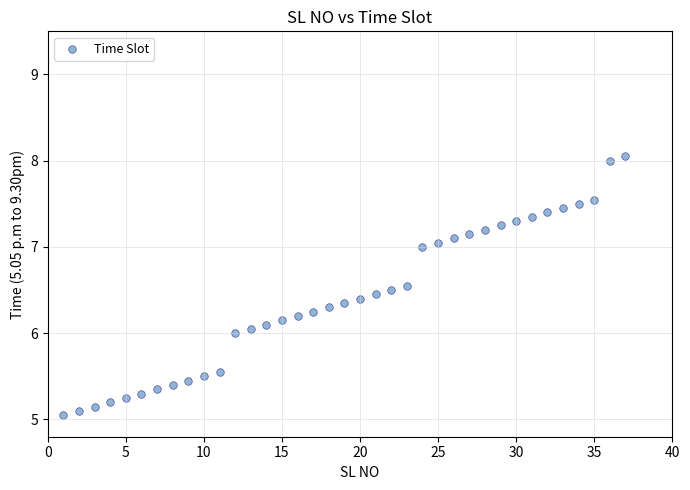

What is the range of X values (max minus min)?

36.0